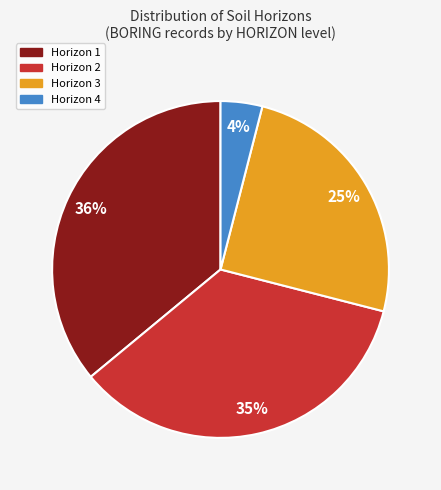

Is it true that Horizon 2 is 50% of the pie?

False